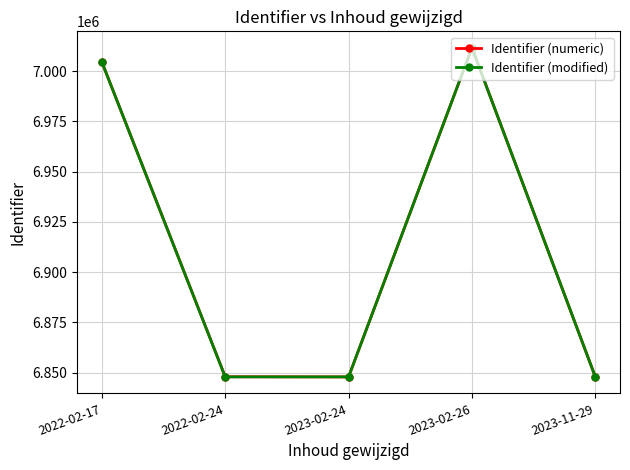

What is the spread (max minus min) of values at 2023-11-29?

8